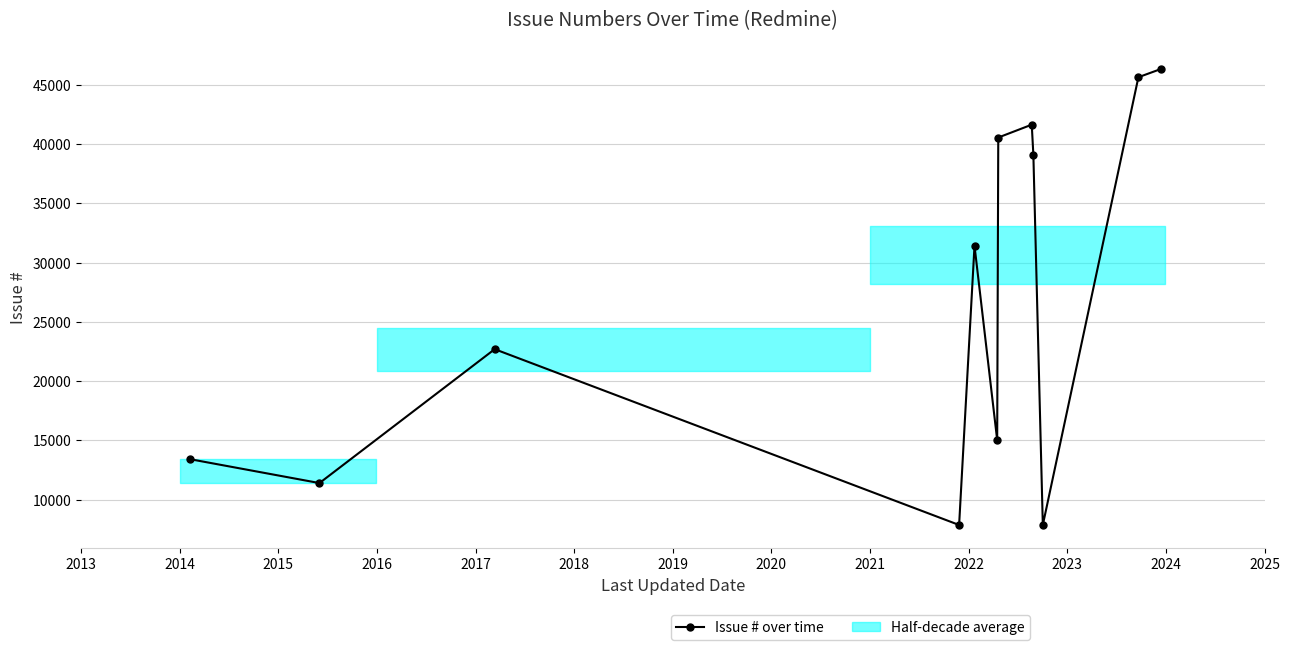

What is the greatest value displayed?

46341